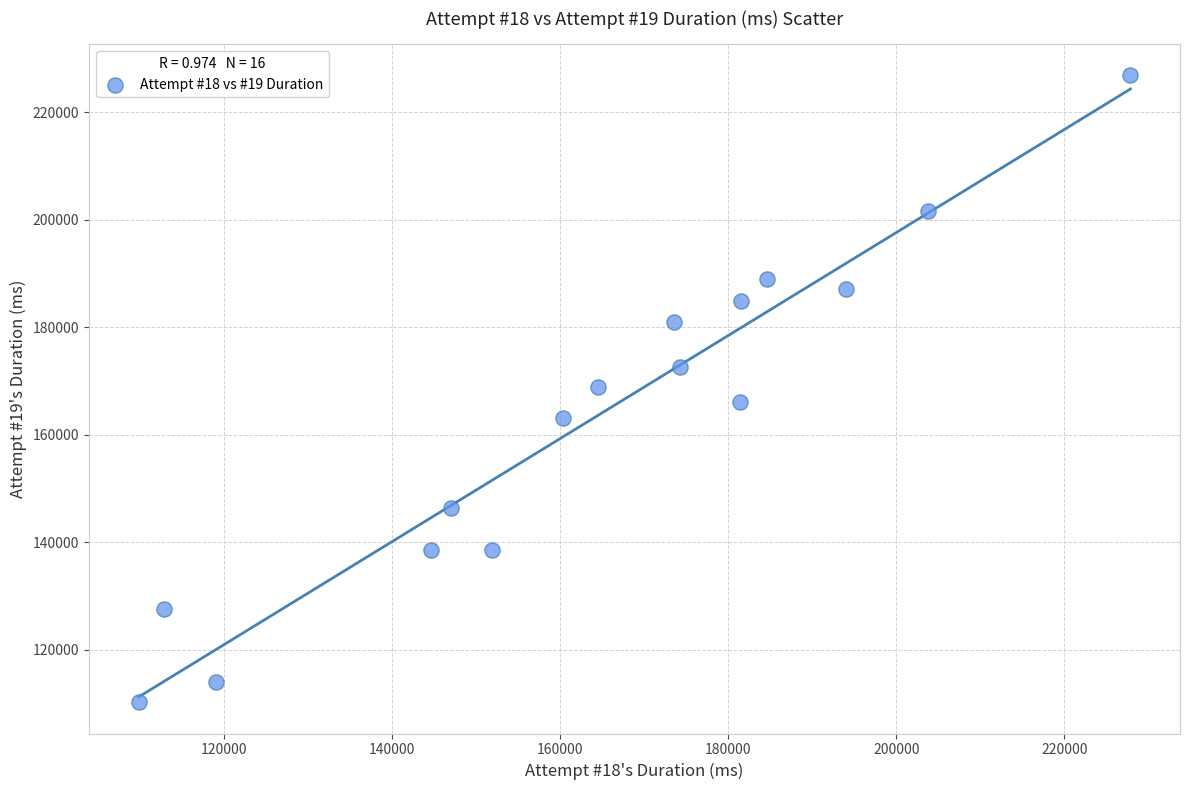

What is the range of X values (max minus min)?

118036